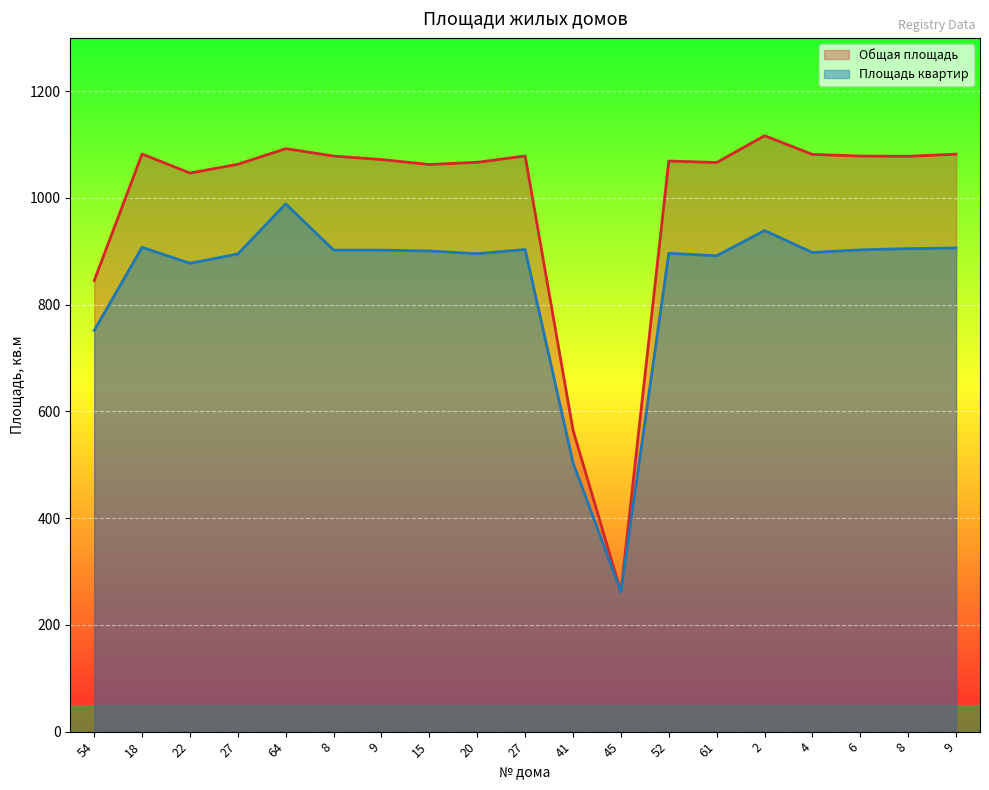

What value does the Общая площадь series have at 64?

1092.5